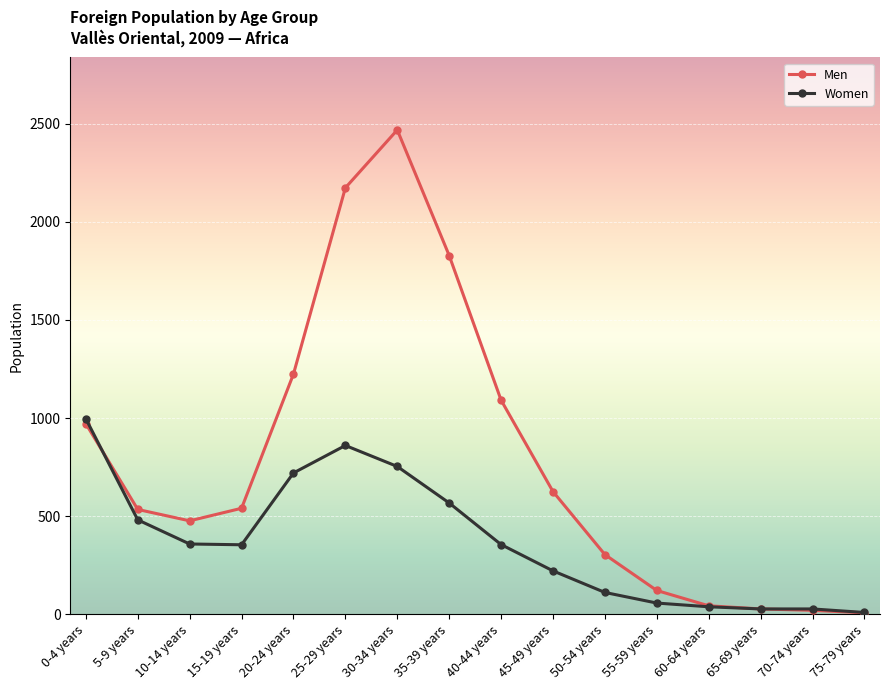

What is the maximum value for Men?

2468